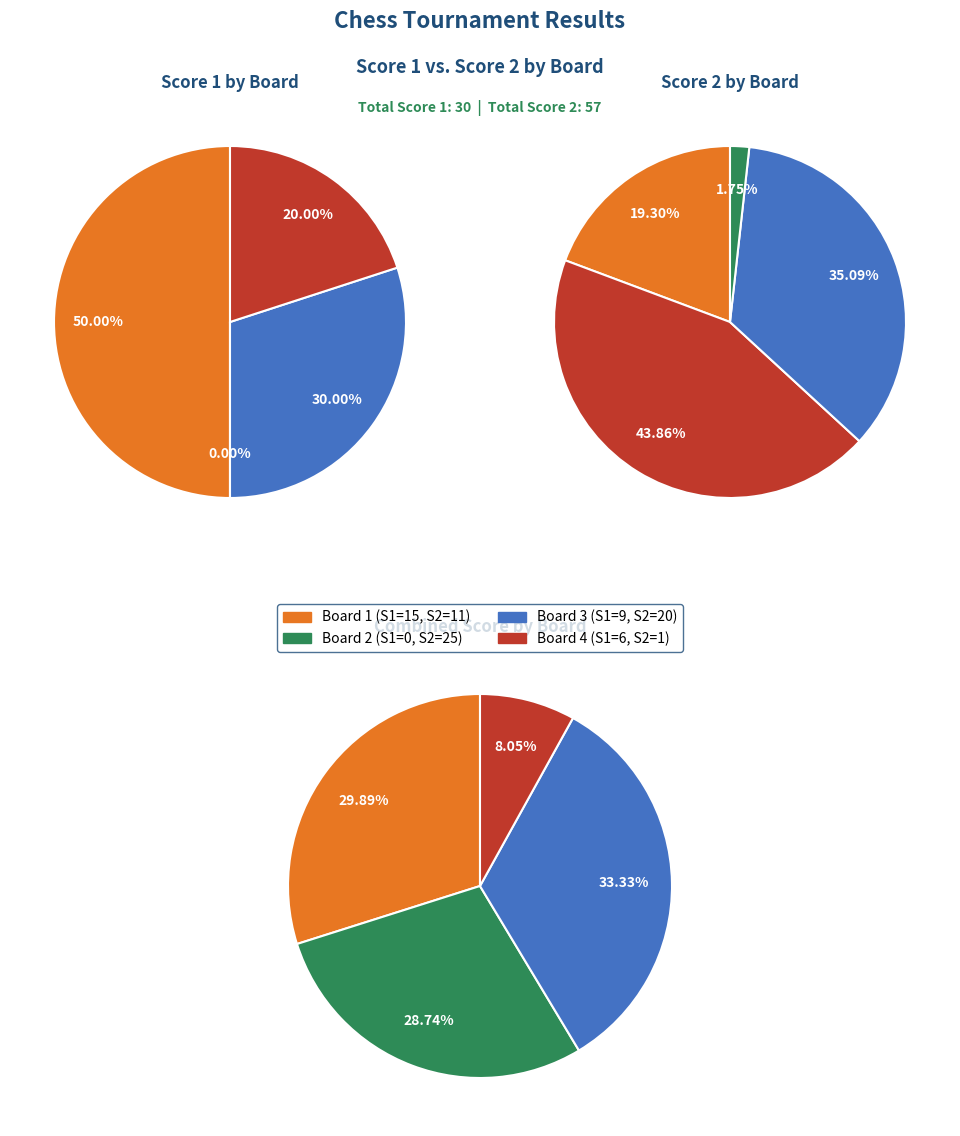

Which slice is the largest?

Board 2